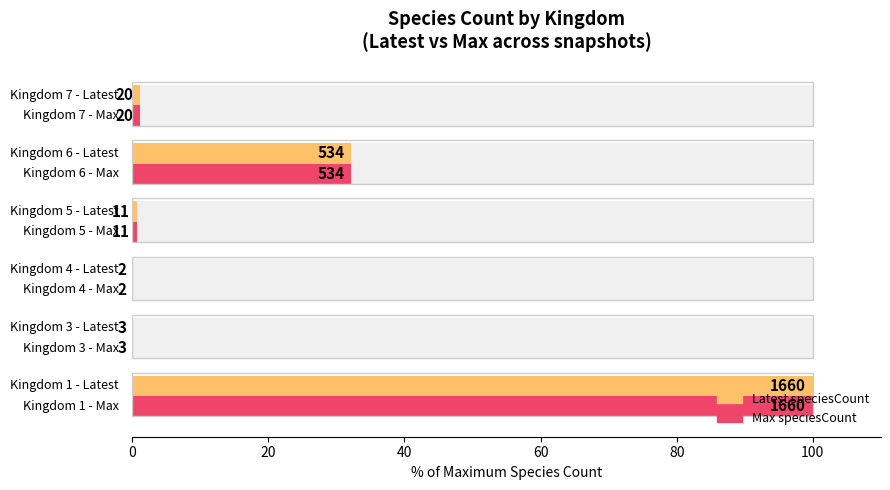

What is the total value across all series at 20?

0.4